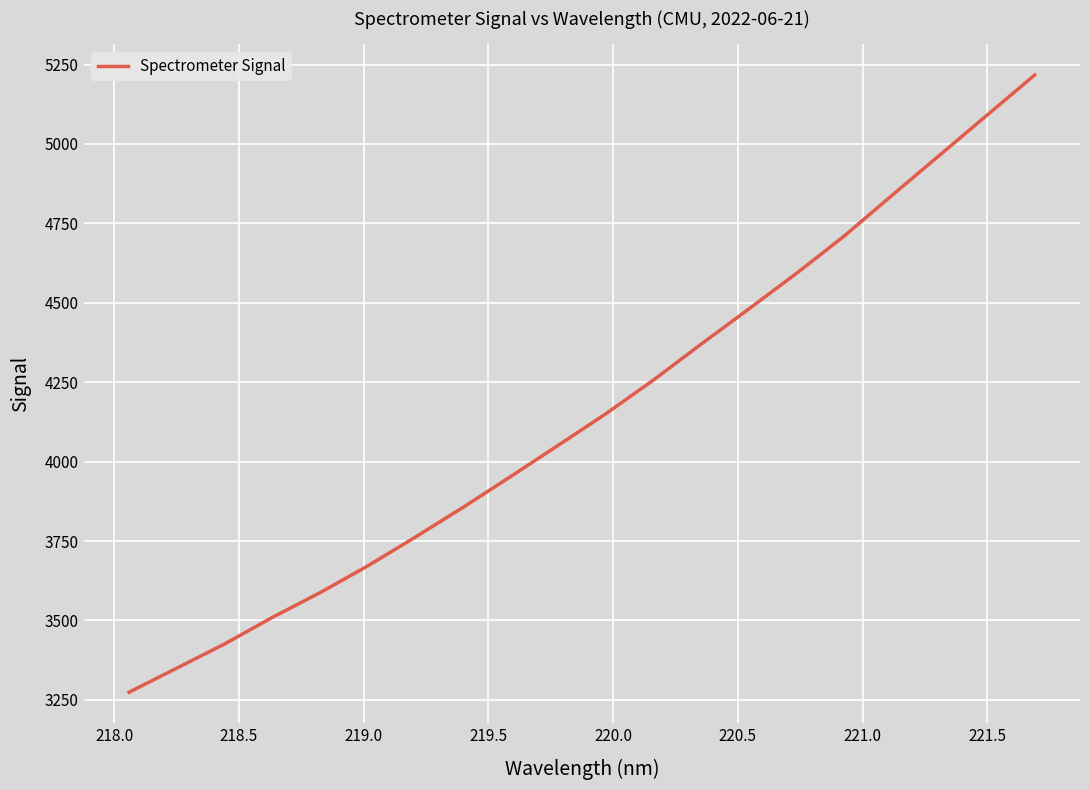

Reading right to left, what are all the values shown in this chart?

5217.2	5090.8	4964.2	4837.7	4710.1	4592.7	4480.7	4369.9	4257.0	4150.7	4051.3	3952.7	3855.5	3762.0	3671.2	3587.0	3509.2	3425.6	3349.7	3273.9